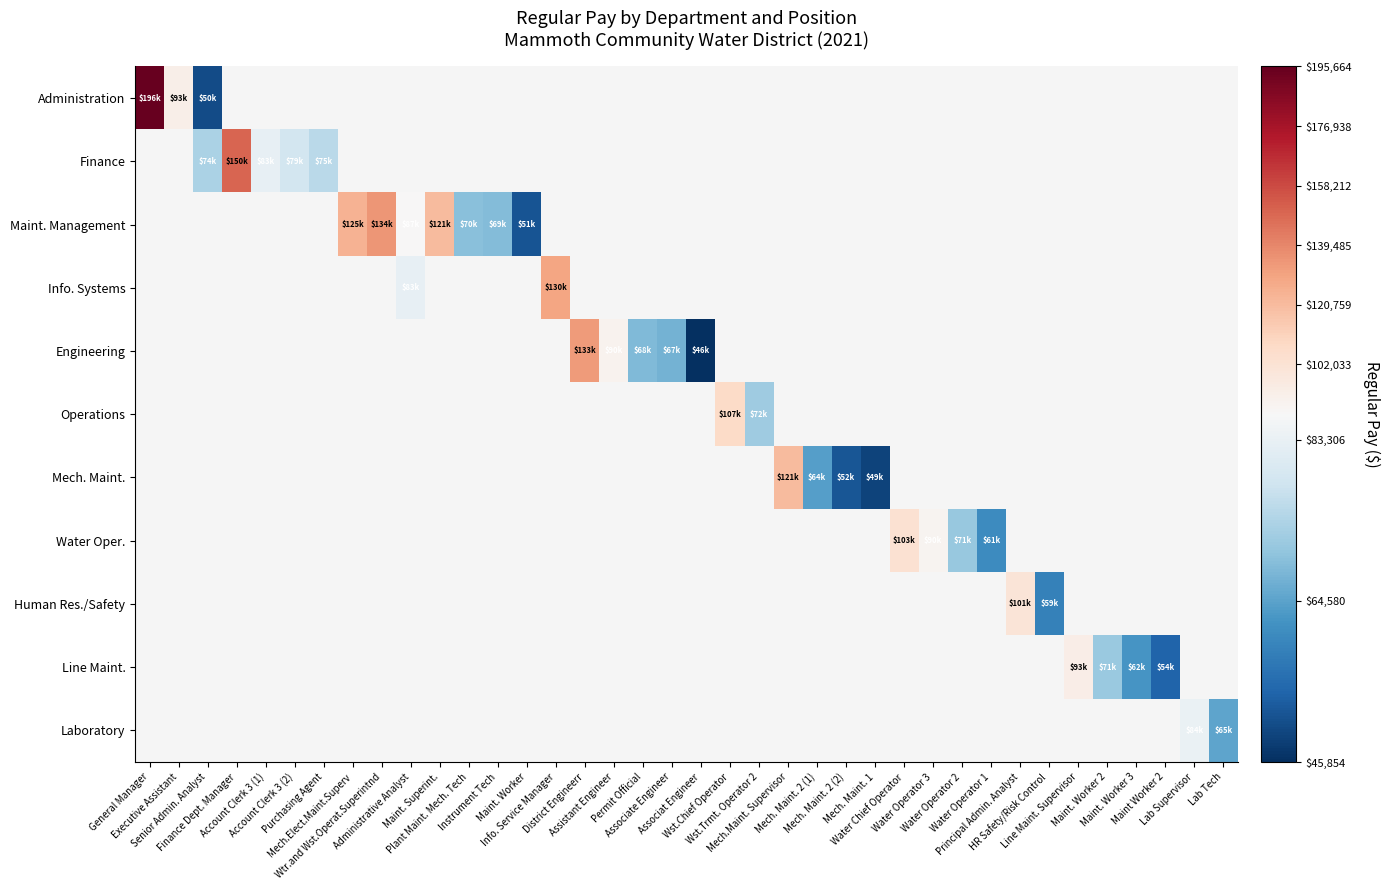

Which series has the widest spread of values?

Administration